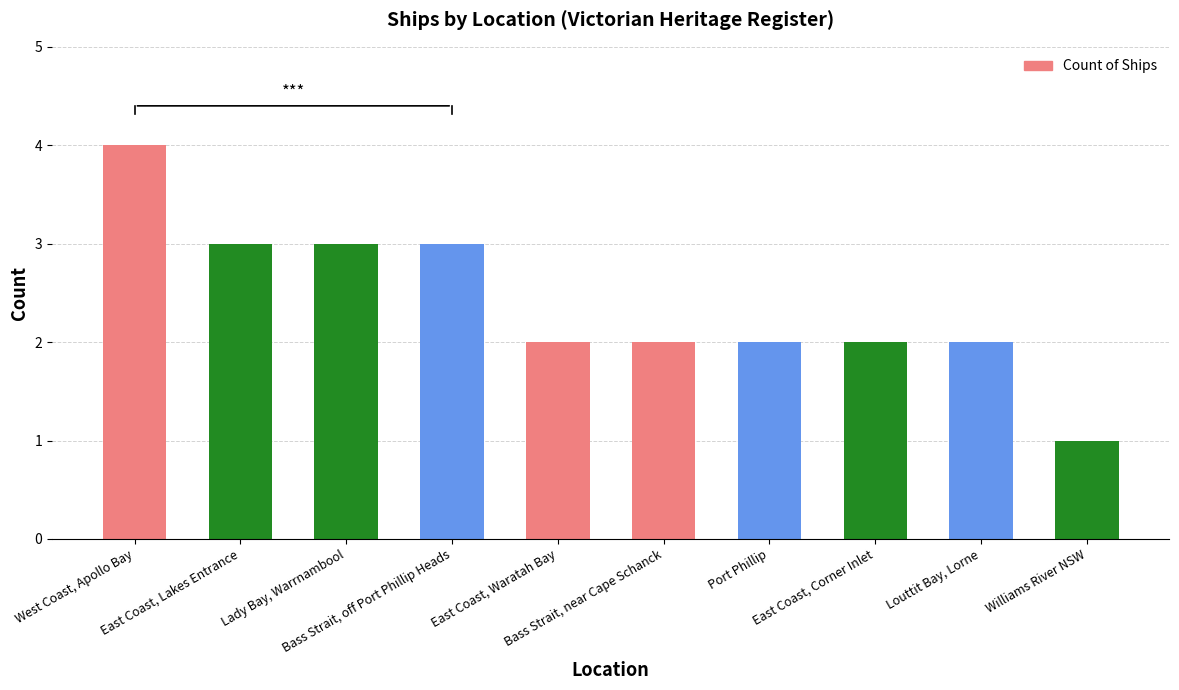

True or false: the data shows 3 at Louttit Bay, Lorne.

False